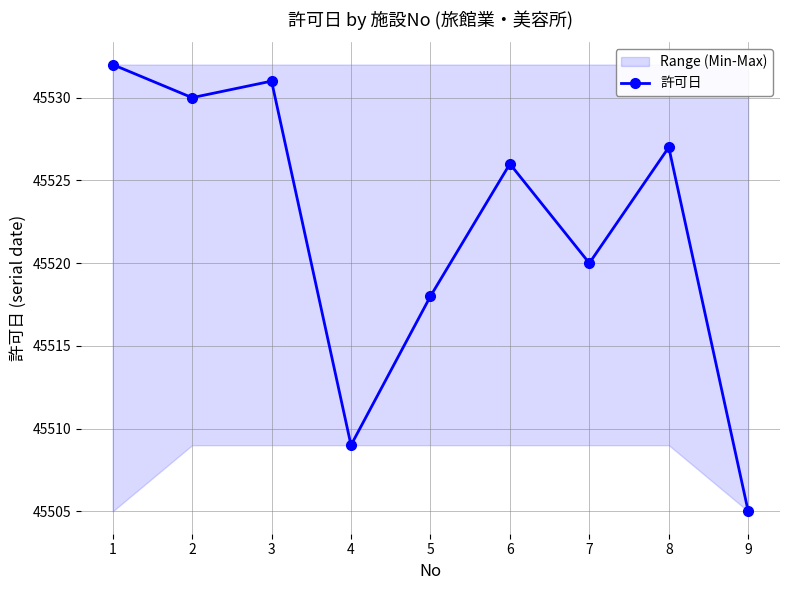

True or false: the data shows 45530 at 2.

True